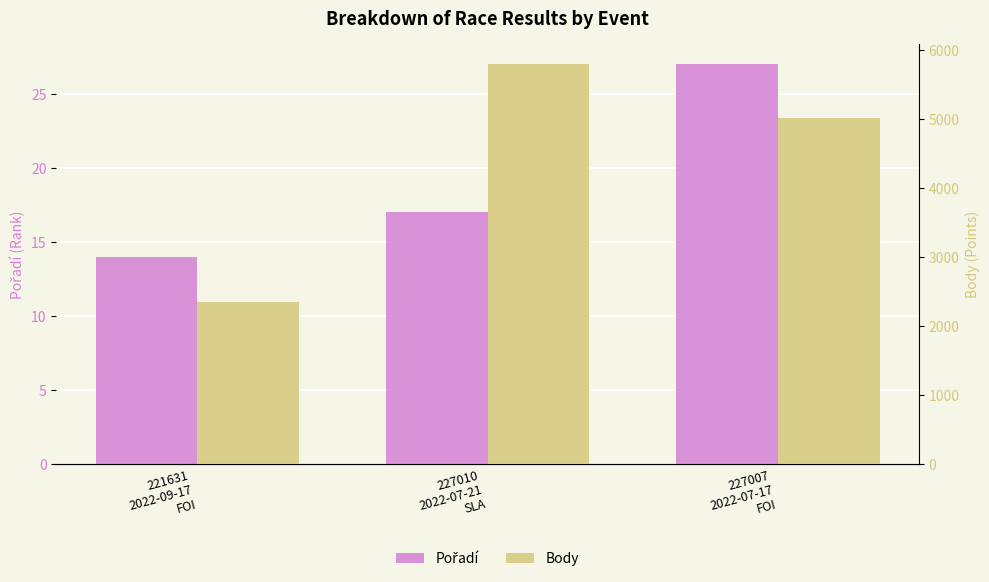

What is the average value of the Body series?

4387